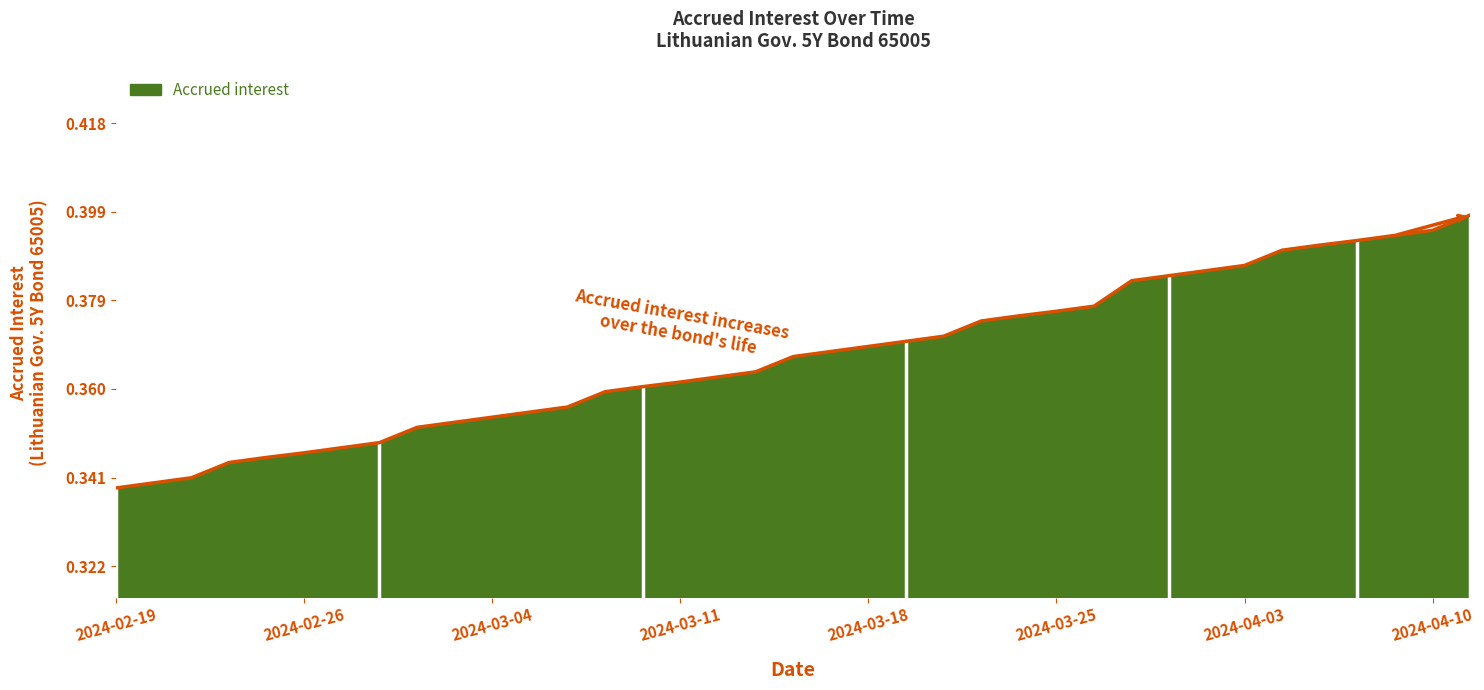

Reading left to right, extract all data points from this chart.

2024-02-19=0.3	2024-02-20=0.3	2024-02-21=0.3	2024-02-22=0.3	2024-02-23=0.3	2024-02-26=0.3	2024-02-27=0.3	2024-02-28=0.3	2024-02-29=0.4	2024-03-01=0.4	2024-03-04=0.4	2024-03-05=0.4	2024-03-06=0.4	2024-03-07=0.4	2024-03-08=0.4	2024-03-11=0.4	2024-03-12=0.4	2024-03-13=0.4	2024-03-14=0.4	2024-03-15=0.4	2024-03-18=0.4	2024-03-19=0.4	2024-03-20=0.4	2024-03-21=0.4	2024-03-22=0.4	2024-03-25=0.4	2024-03-26=0.4	2024-03-27=0.4	2024-03-28=0.4	2024-04-02=0.4	2024-04-03=0.4	2024-04-04=0.4	2024-04-05=0.4	2024-04-08=0.4	2024-04-09=0.4	2024-04-10=0.4	2024-04-11=0.4